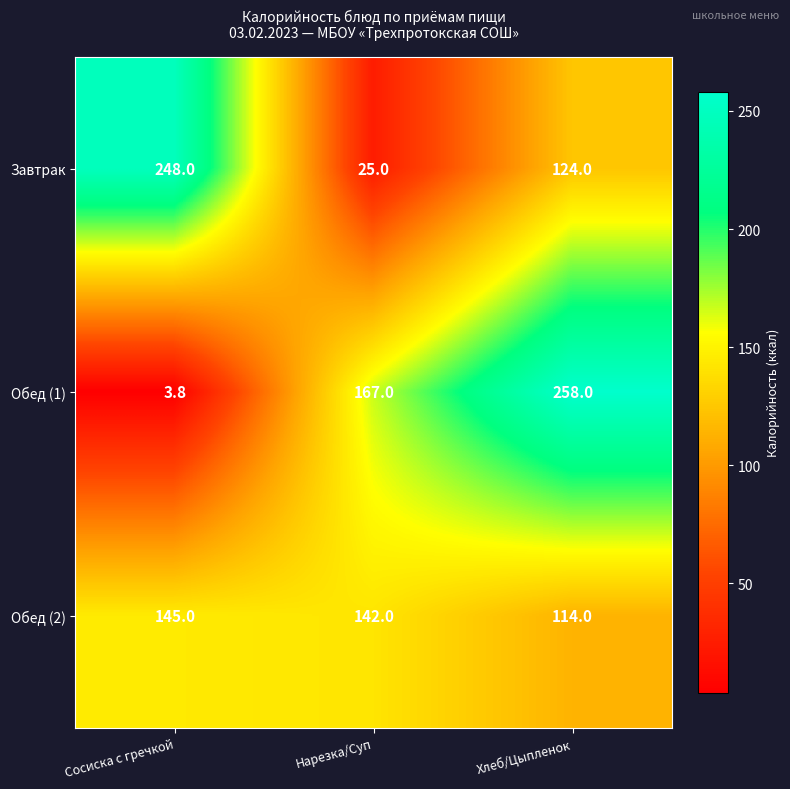

The value of Завтрак at Хлеб/Цыпленок is 65.5. True or false?

False